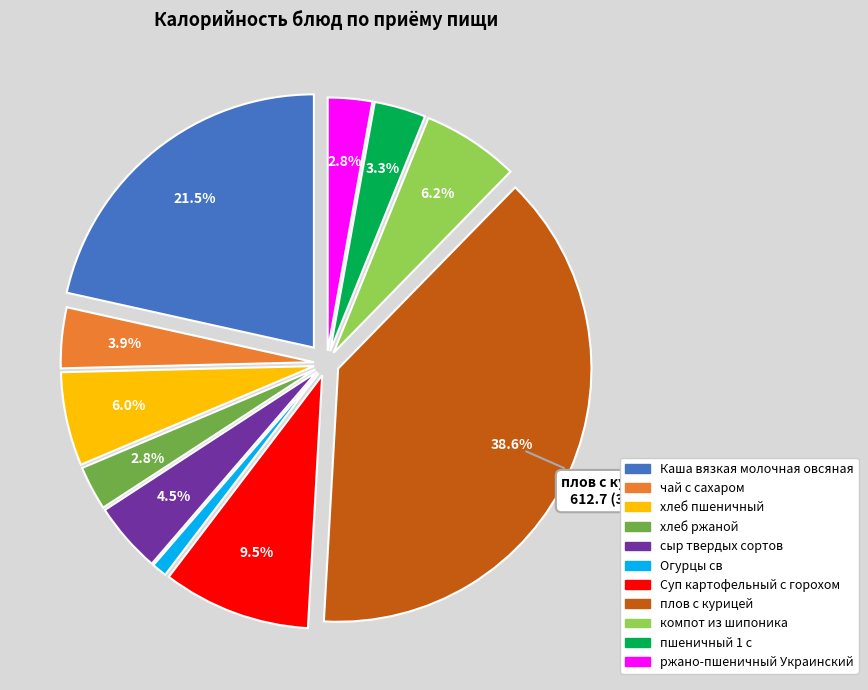

Which slice is the smallest?

Огурцы св